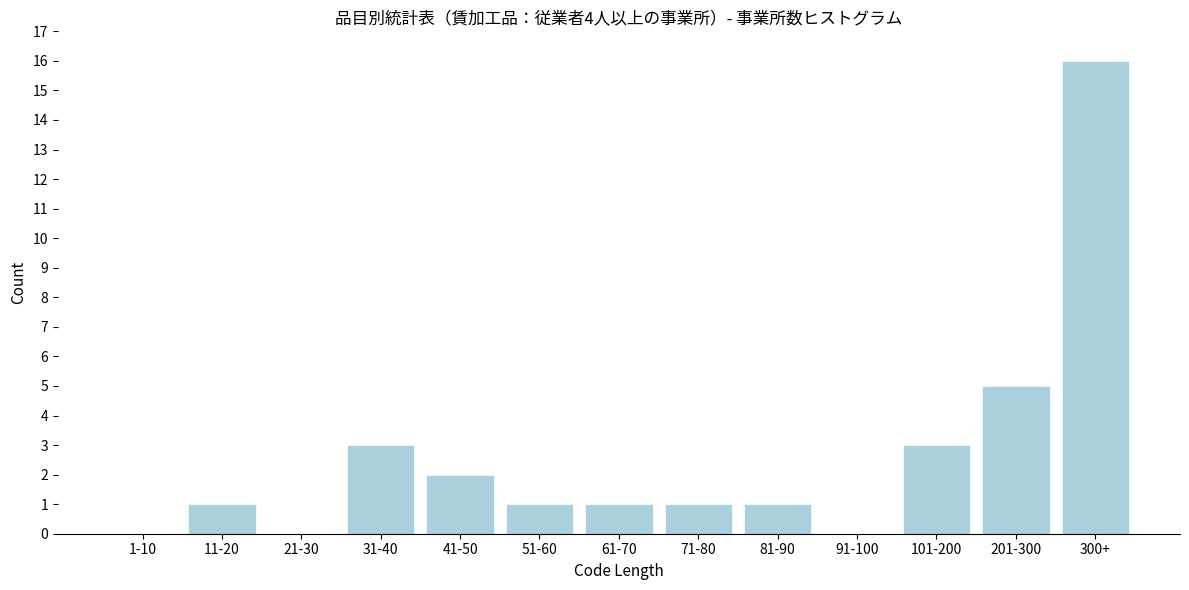

Reading left to right, extract all data points from this chart.

1-10=0	11-20=1	21-30=0	31-40=3	41-50=2	51-60=1	61-70=1	71-80=1	81-90=1	91-100=0	101-200=3	201-300=5	300+=16